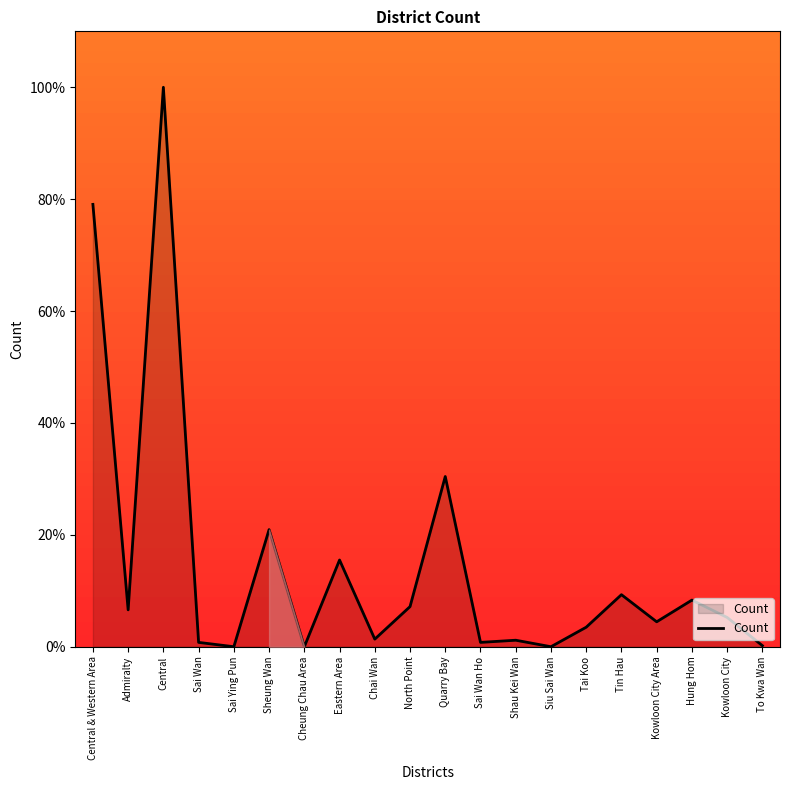

Between Cheung Chau Area and Eastern Area, which is larger?

Eastern Area